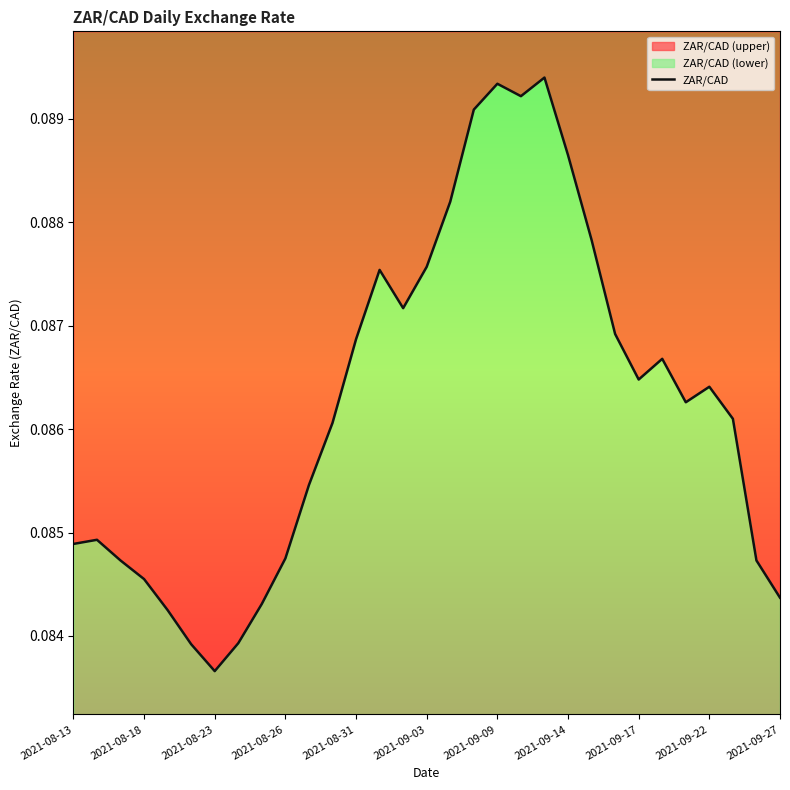

The value at 16 is 0.2. True or false?

False